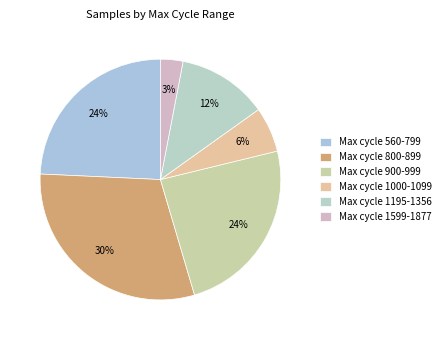

Count the number of slices in the pie.

6